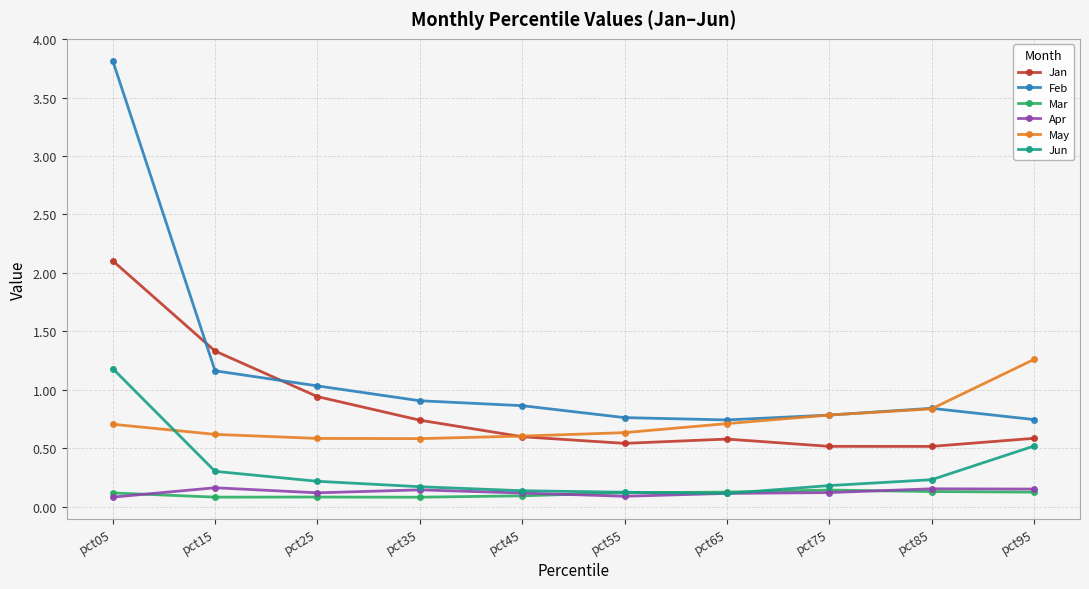

At which label does Jan reach its peak?

pct05